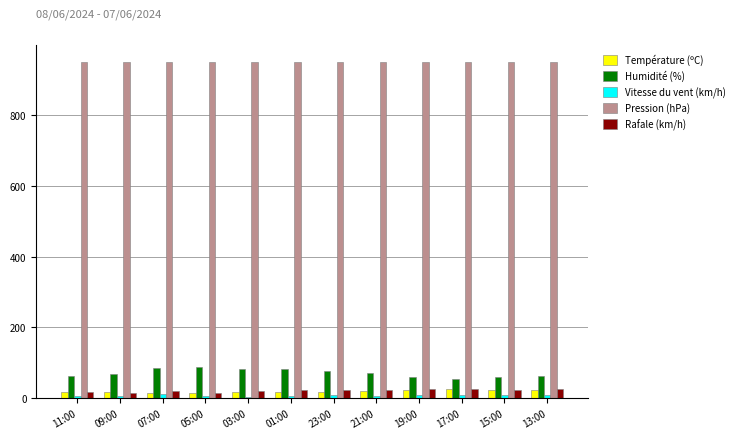

How many data points in Pression (hPa) are less than 950?

2